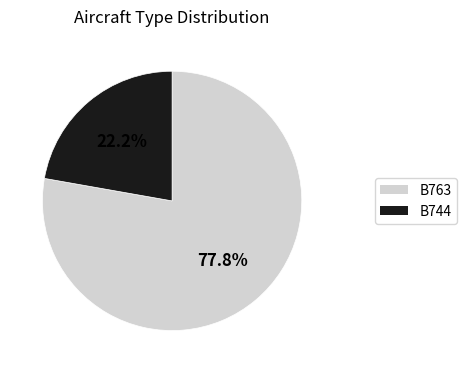

The B763 slice represents 84% of the pie. True or false?

False